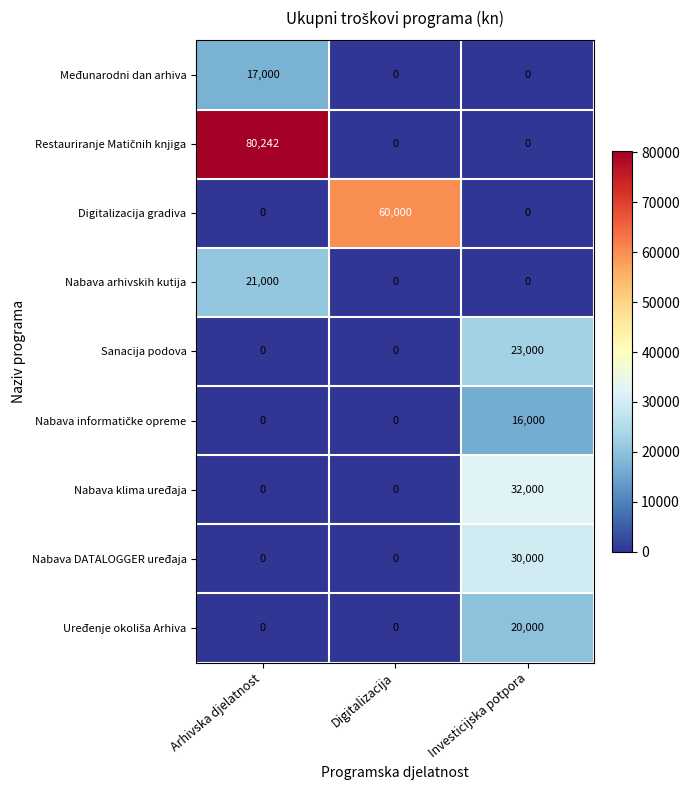

What is the spread (max minus min) of values at Investicijska potpora?

32000